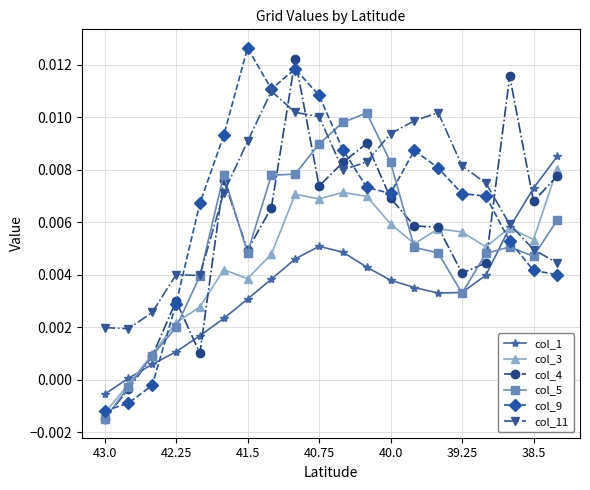

True or false: col_11 has more than 0 interior local peaks.

True